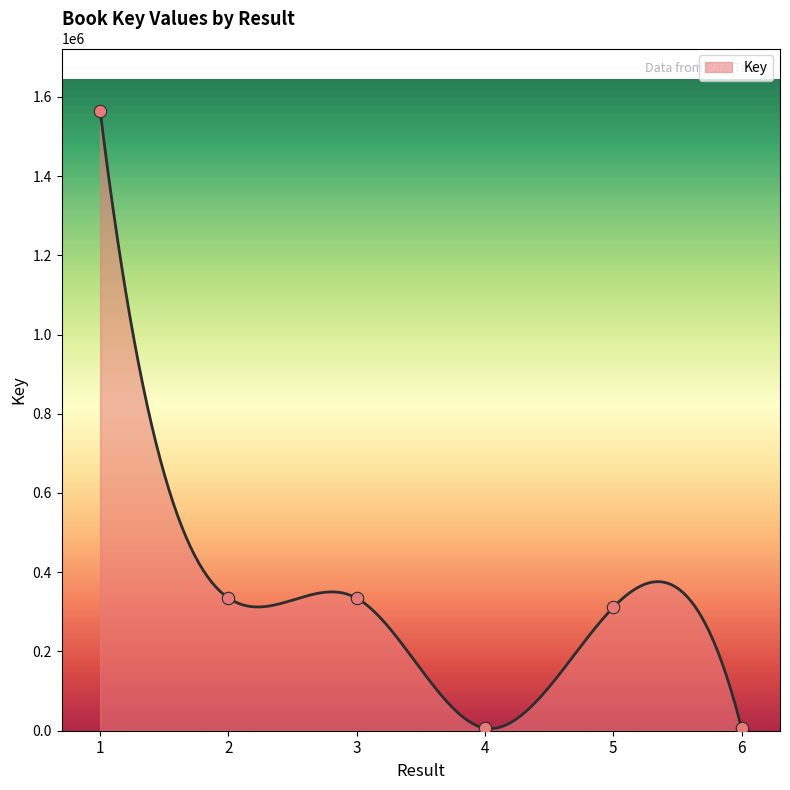

What is the change in value from 1 to 6?

-1558733